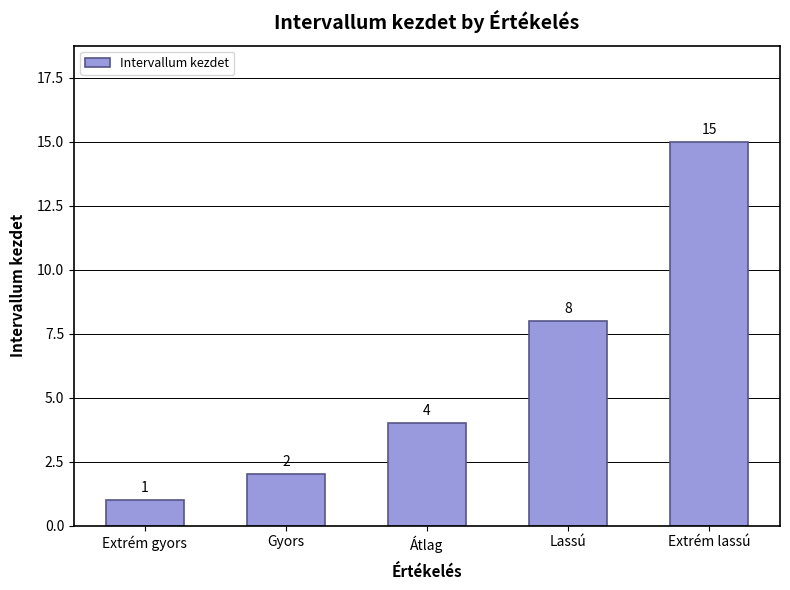

Between Lassú and Extrém lassú, which is larger?

Extrém lassú